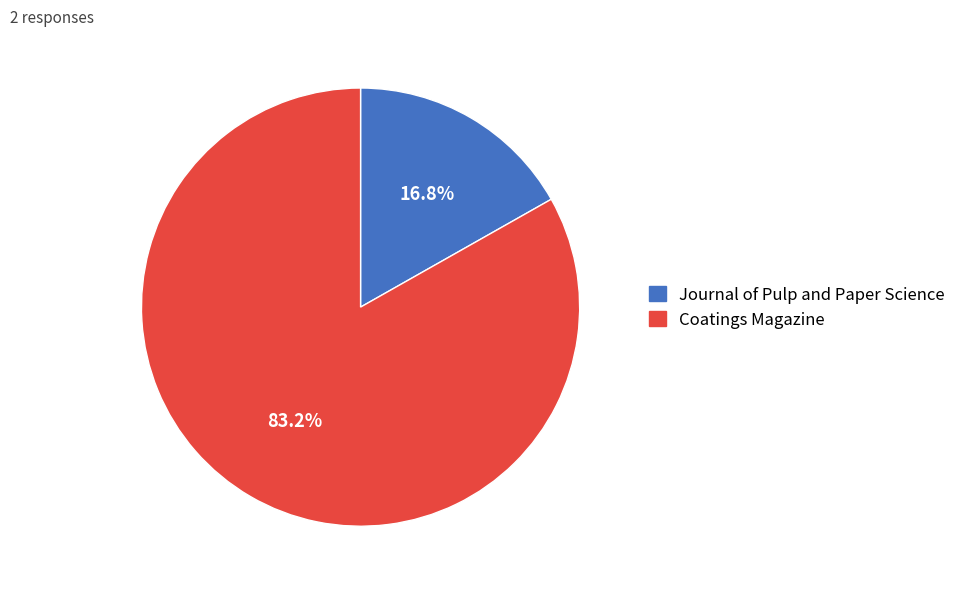

To the nearest percent, what is the average slice percentage?

50%